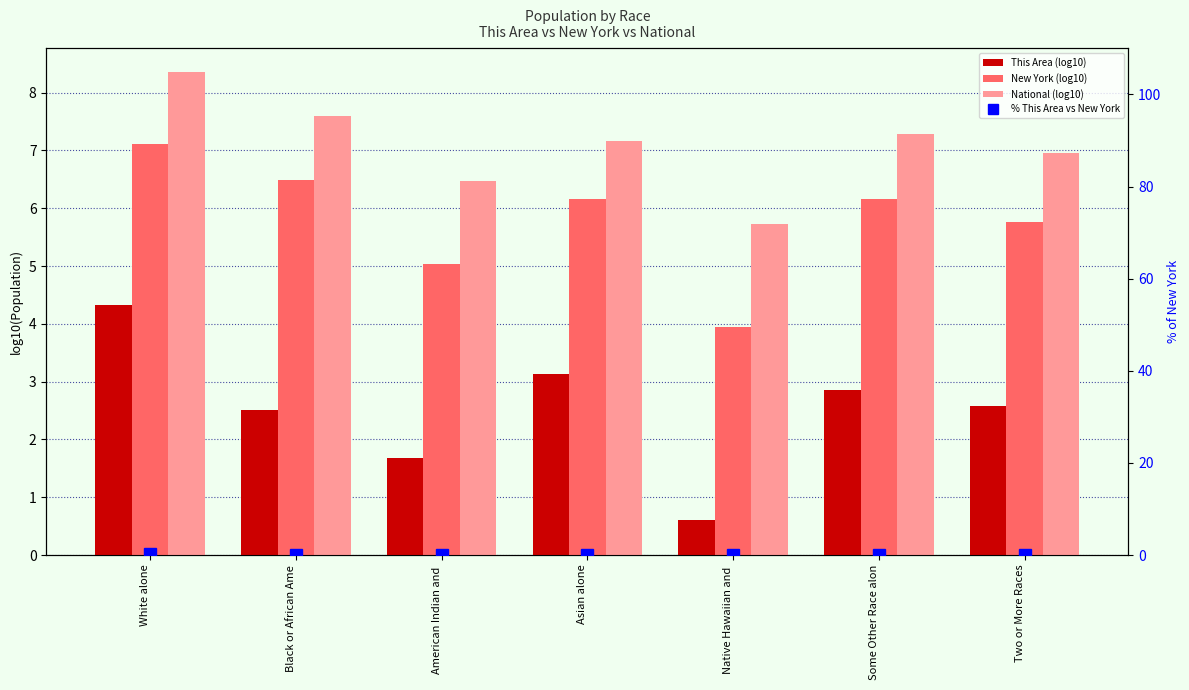

The value of National (log10) at Some Other Race alon is 7.3. True or false?

True